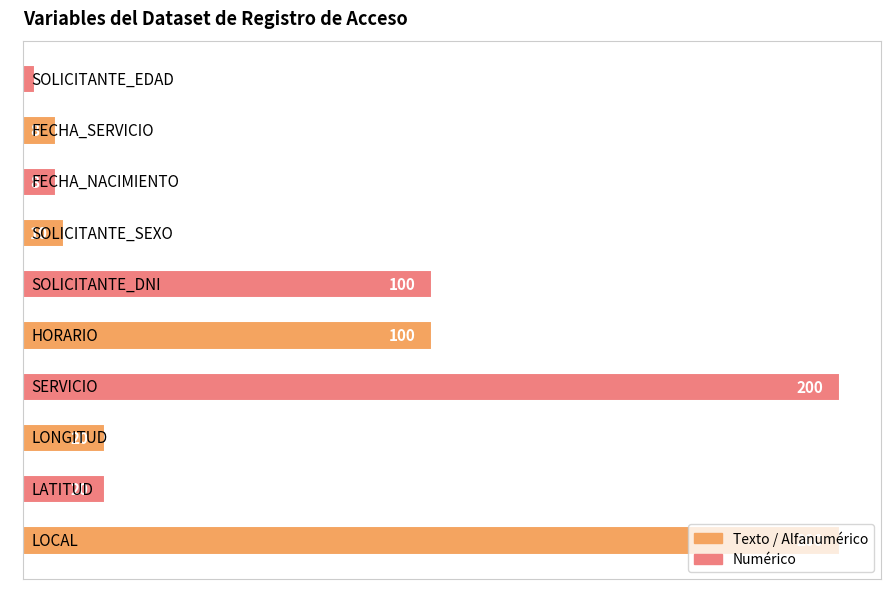

What is the maximum value shown in the chart?

200